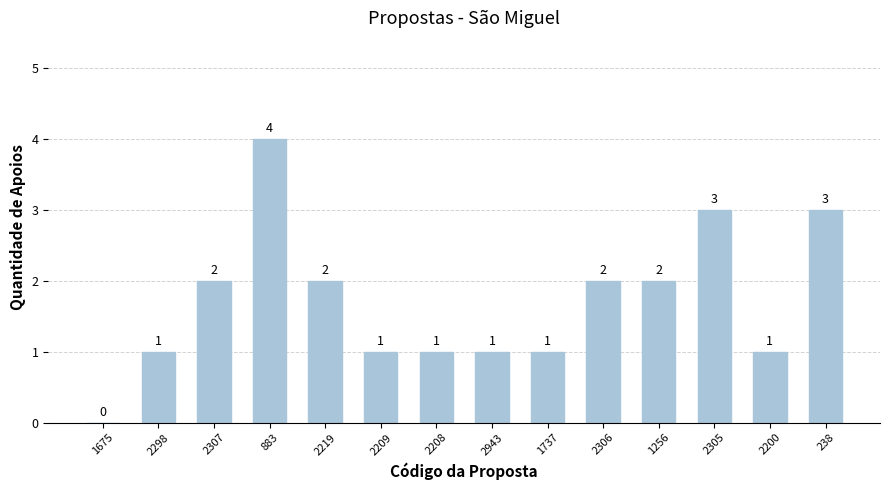

The chart shows a value of 5 at 2305. True or false?

False